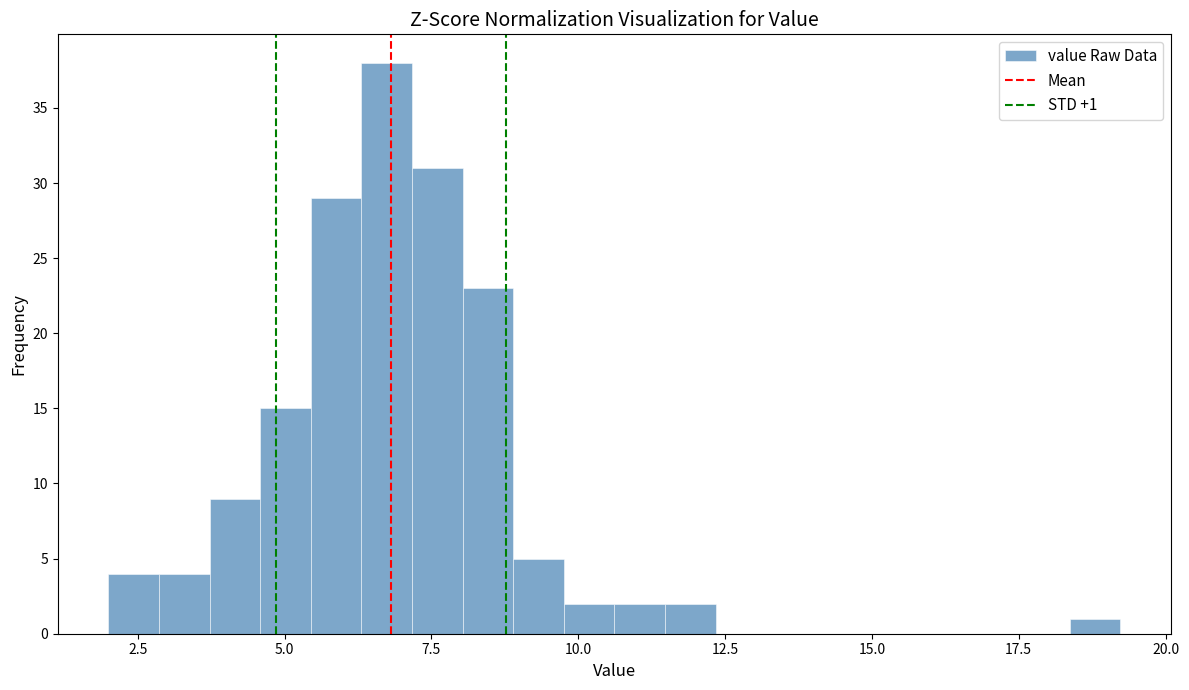

Read against the x-axis, roughly where is the centre of the tallest bar?

6.5